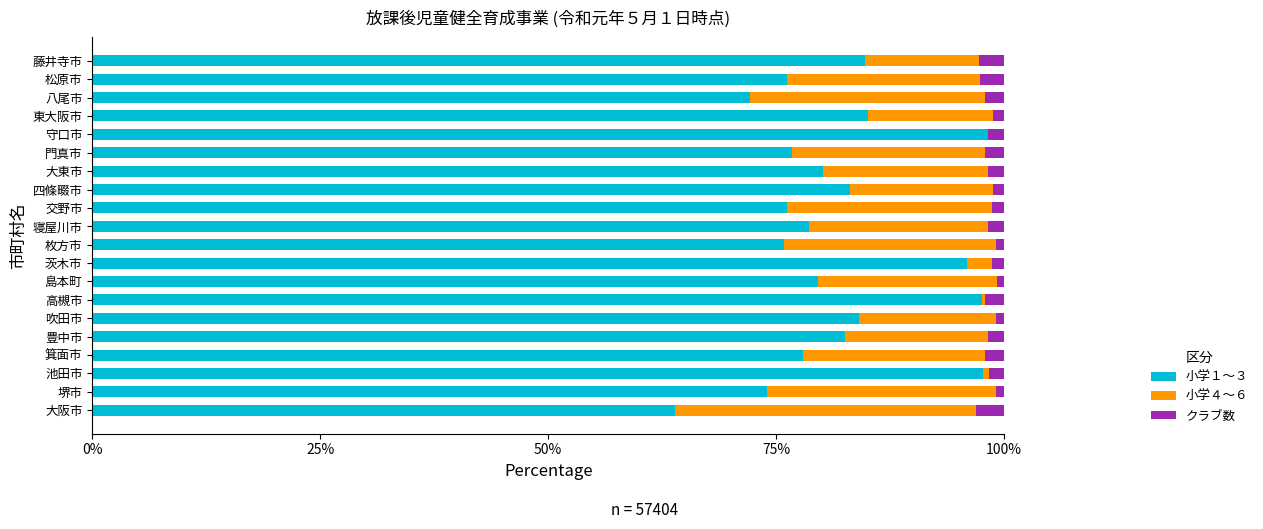

What is the maximum value for 小学１～３?

98.2